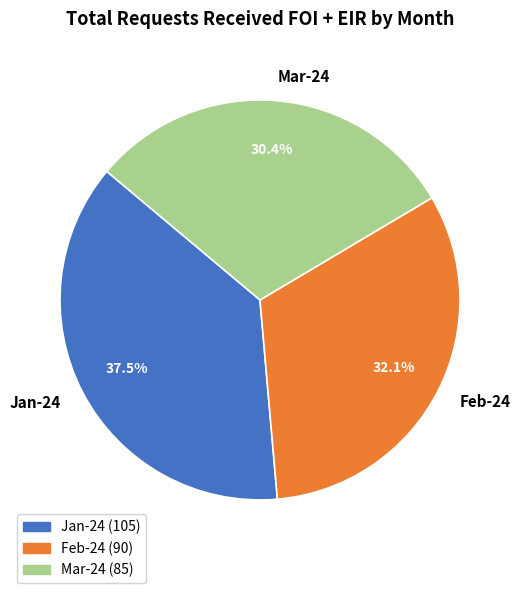

Combined, what portion of the pie is Feb-24 and Mar-24?

62.5%